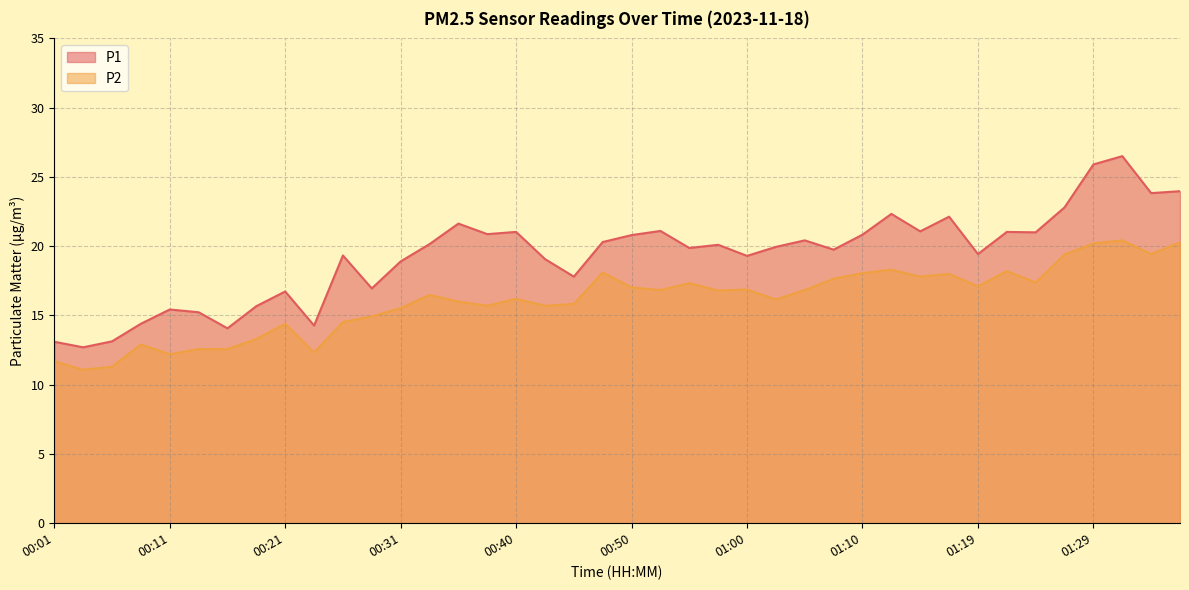

True or false: P1 and P2 intersect in this chart.

False